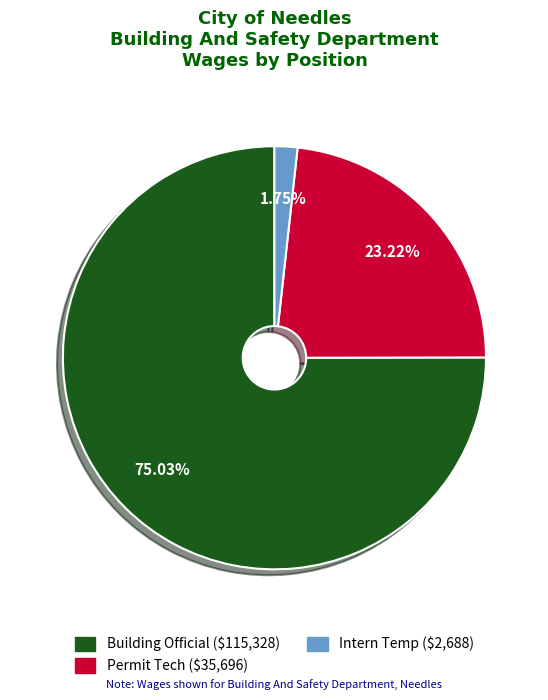

What percentage is NOT represented by Permit Tech?

76.8%